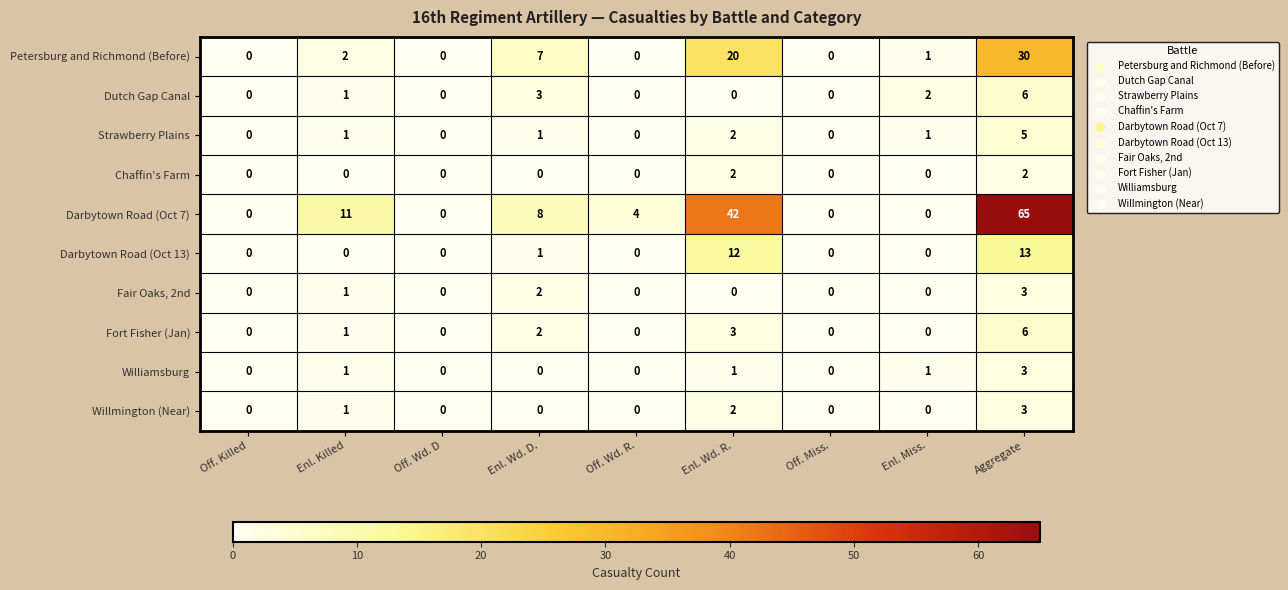

At which category is the sum across all series the highest?

Aggregate